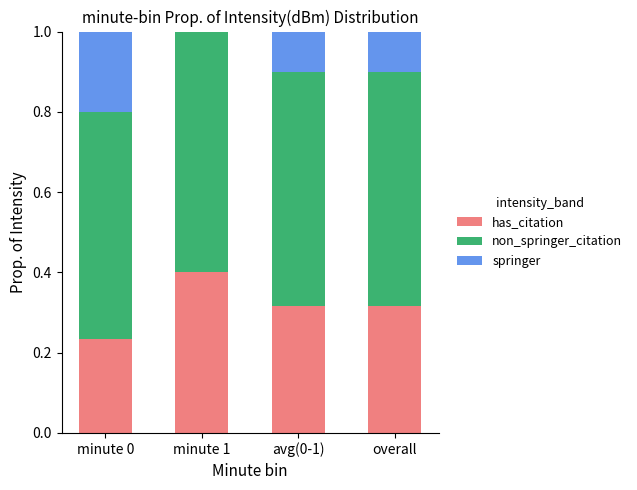

How many data points does each series have?

4